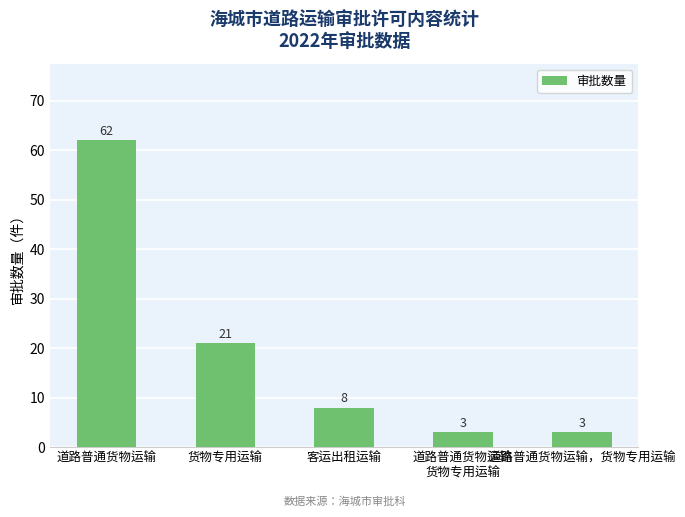

Reading right to left, what are all the values shown in this chart?

道路普通货物运输，货物专用运输=3	道路普通货物运输
货物专用运输=3	客运出租运输=8	货物专用运输=21	道路普通货物运输=62